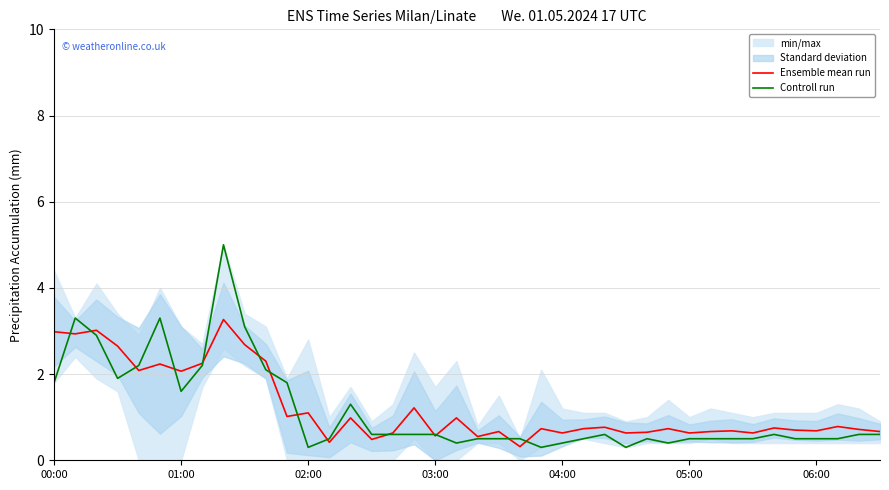

What is the highest value of the Controll run series?

5.0